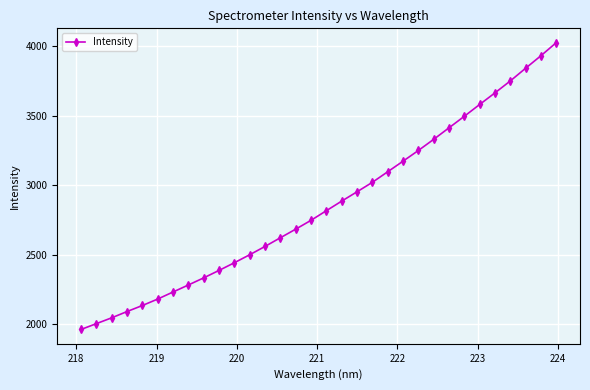

What is the sum of all values?

91416.0